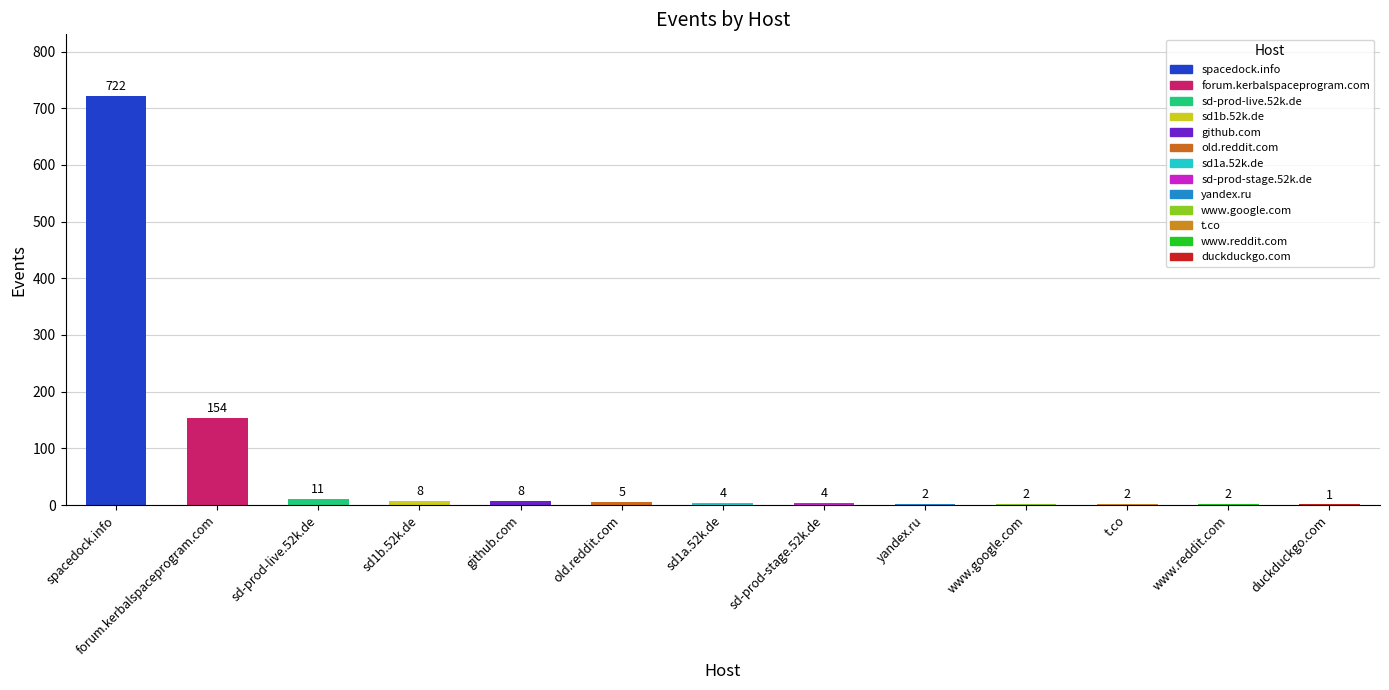

Reading left to right, extract all data points from this chart.

spacedock.info=722	forum.kerbalspaceprogram.com=154	sd-prod-live.52k.de=11	sd1b.52k.de=8	github.com=8	old.reddit.com=5	sd1a.52k.de=4	sd-prod-stage.52k.de=4	yandex.ru=2	www.google.com=2	t.co=2	www.reddit.com=2	duckduckgo.com=1